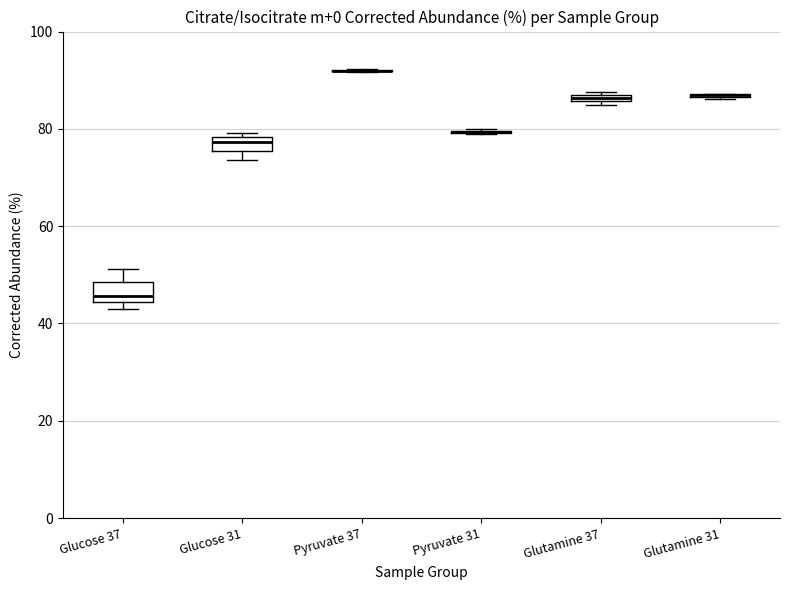

Where is the lower edge of the box for Glutamine 37 on the y-axis? The values are not printed on the chart, so give them approximately, as read against the axis.

86